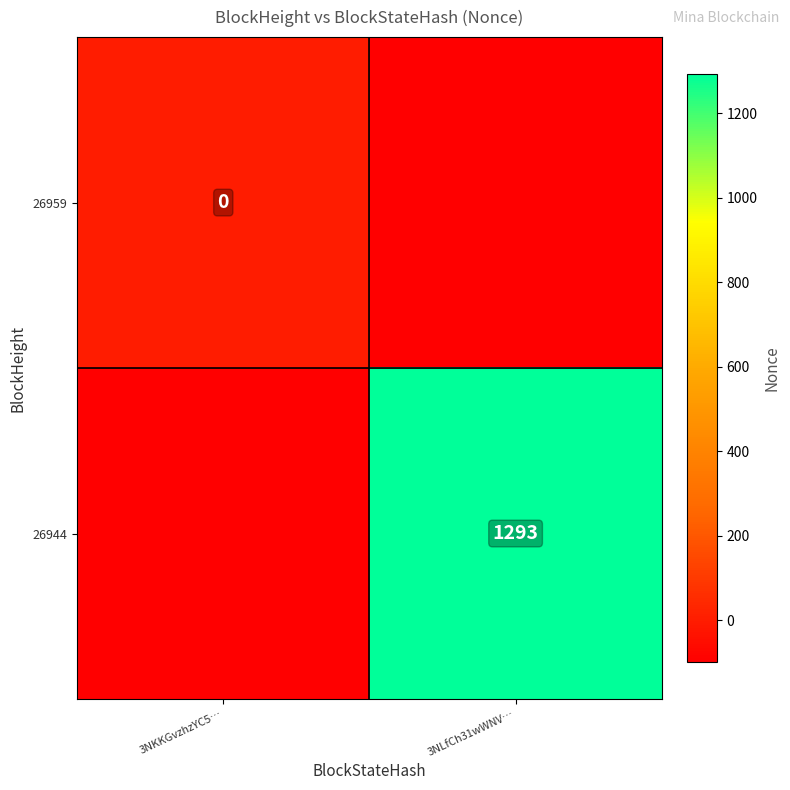

Count the number of categories in the chart.

2